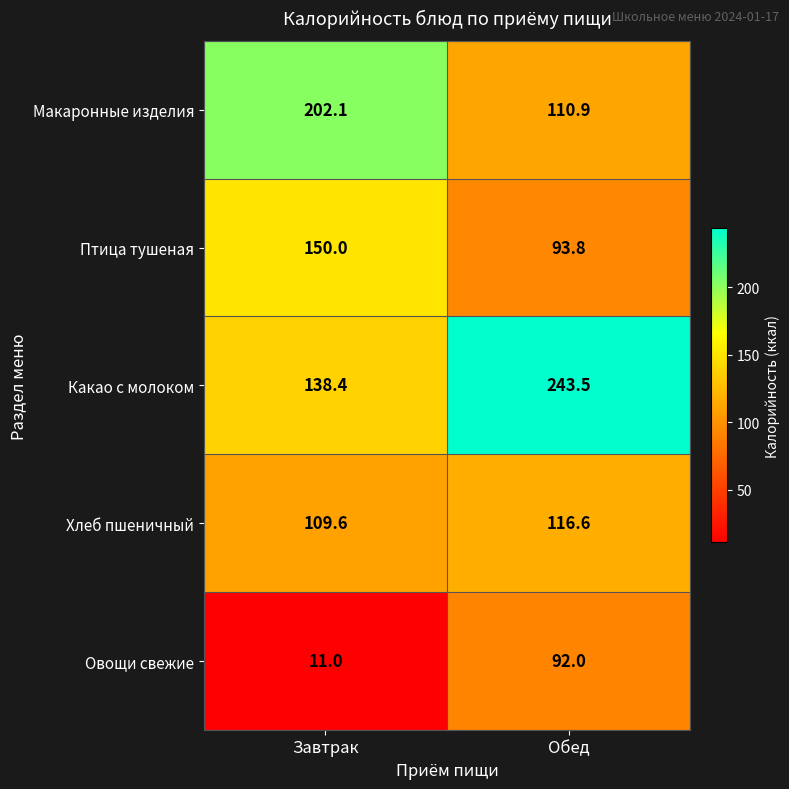

At how many categories does at least one series exceed 135?

2